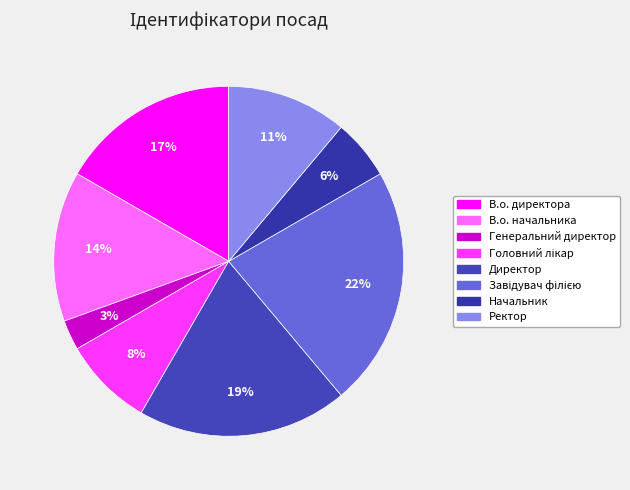

Which slice is the smallest?

Генеральний директор